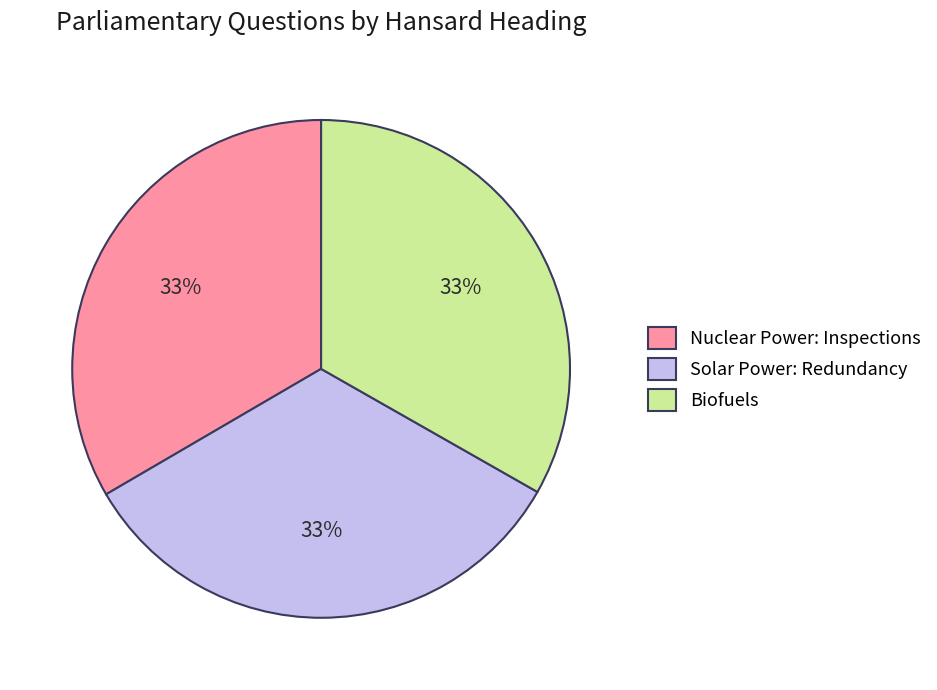

What is the ratio of the value at Solar Power: Redundancy to the value at Biofuels?

1.0